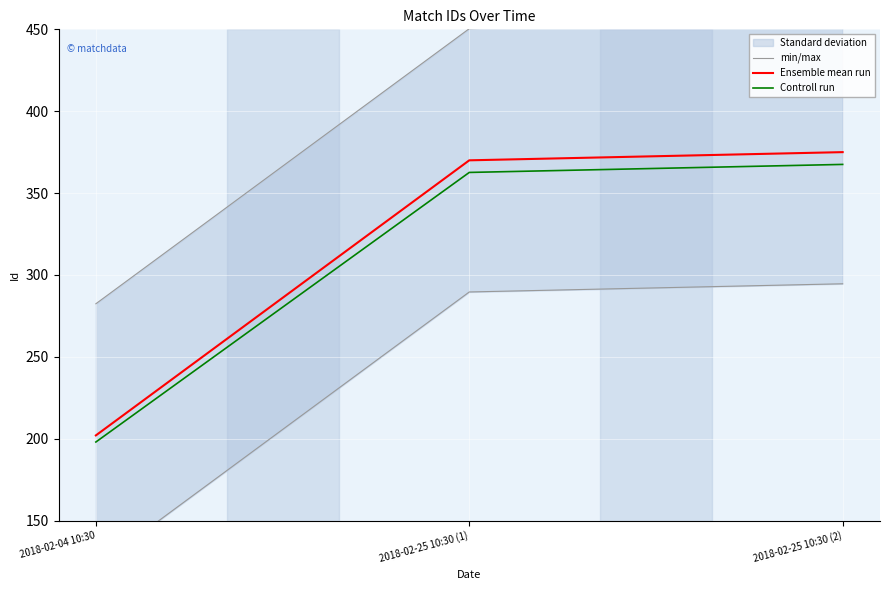

True or false: Ensemble mean run has a value of 277.7 at 2018-02-04 10:30.

False